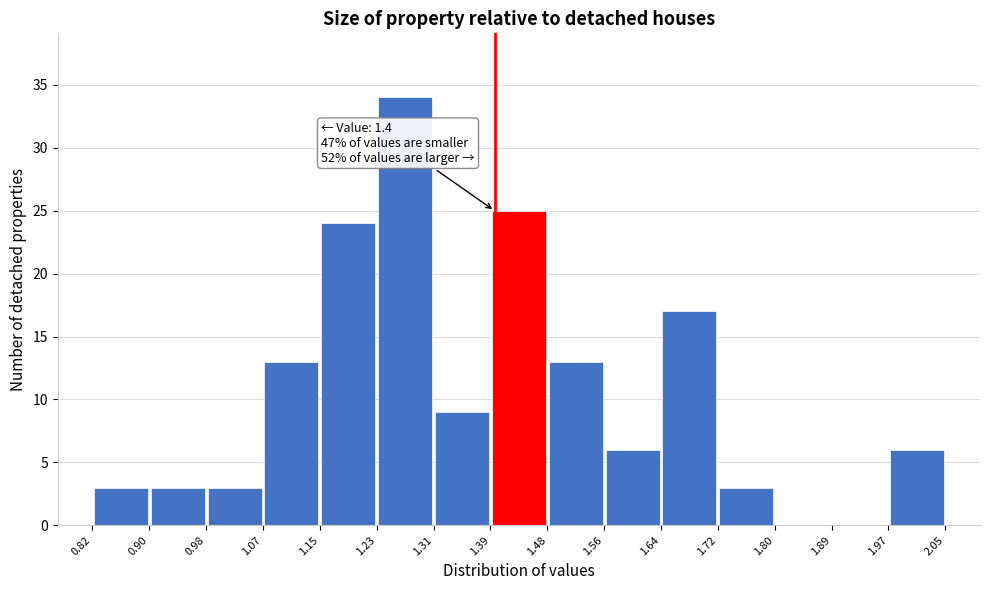

Which range on the x-axis has the tallest bar?

1.23 to 1.31